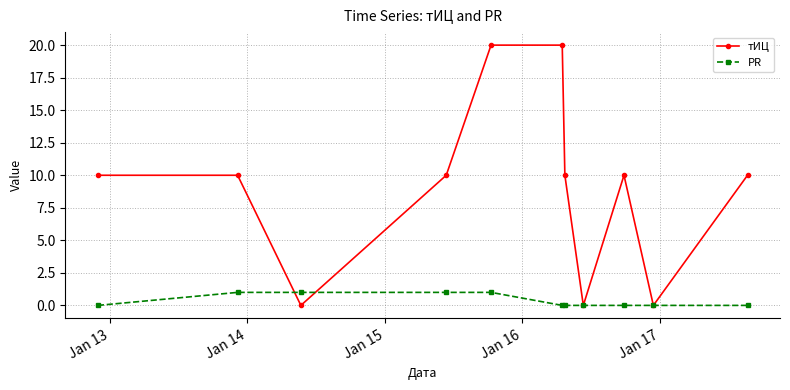

Which series ends up on top after the final intersection of тИЦ and PR?

тИЦ